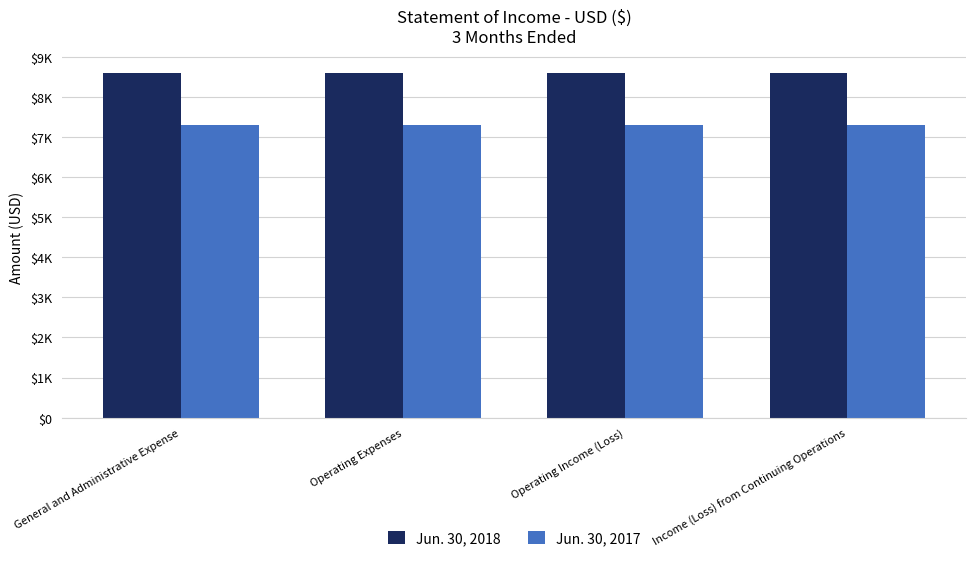

What are all the series names shown in the legend?

Jun. 30, 2018, Jun. 30, 2017